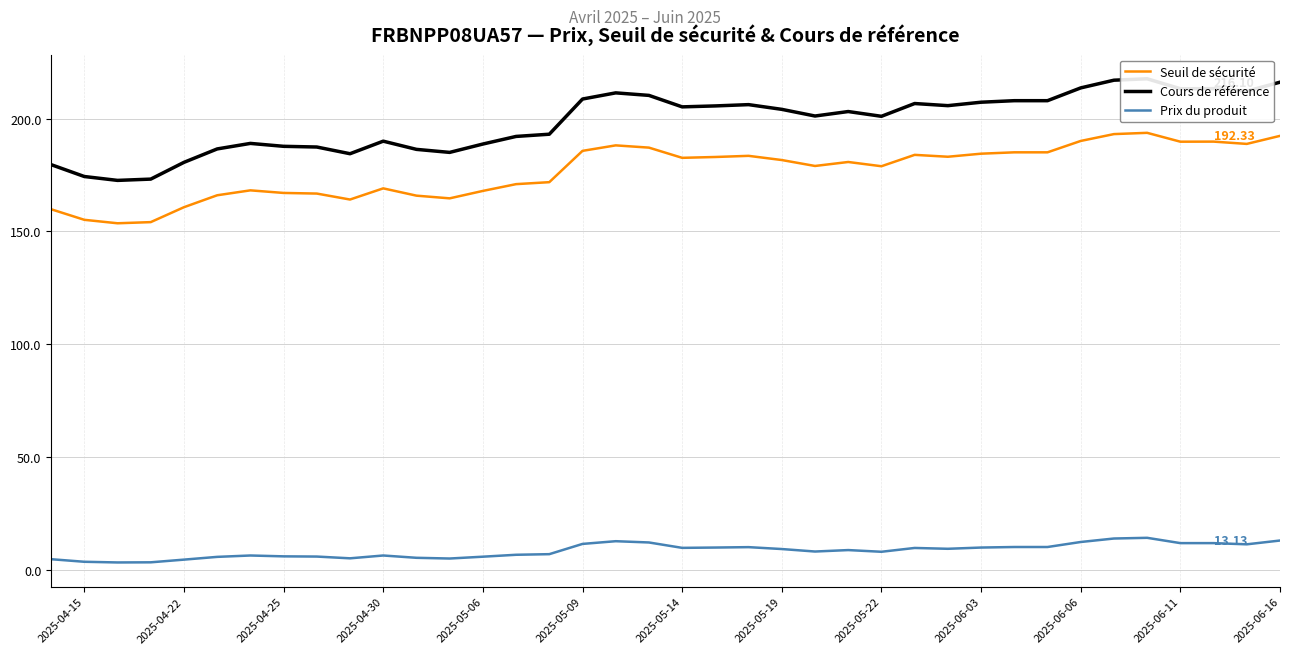

How many data points in Prix du produit are less than 9?

19